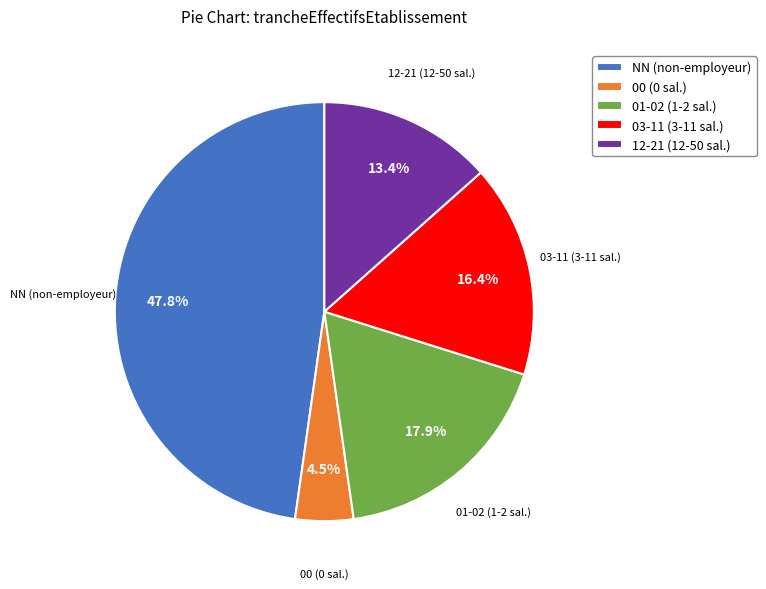

Which category has the smallest portion of the pie?

00 (0 sal.)